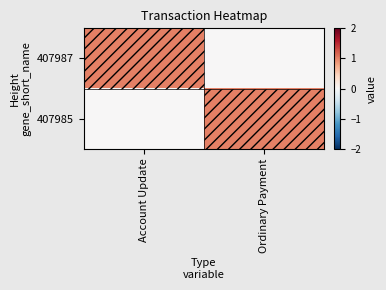

Reading left to right, list all the values displayed in this chart.

407987: Account Update=1	Ordinary Payment=0
407985: Account Update=0	Ordinary Payment=1